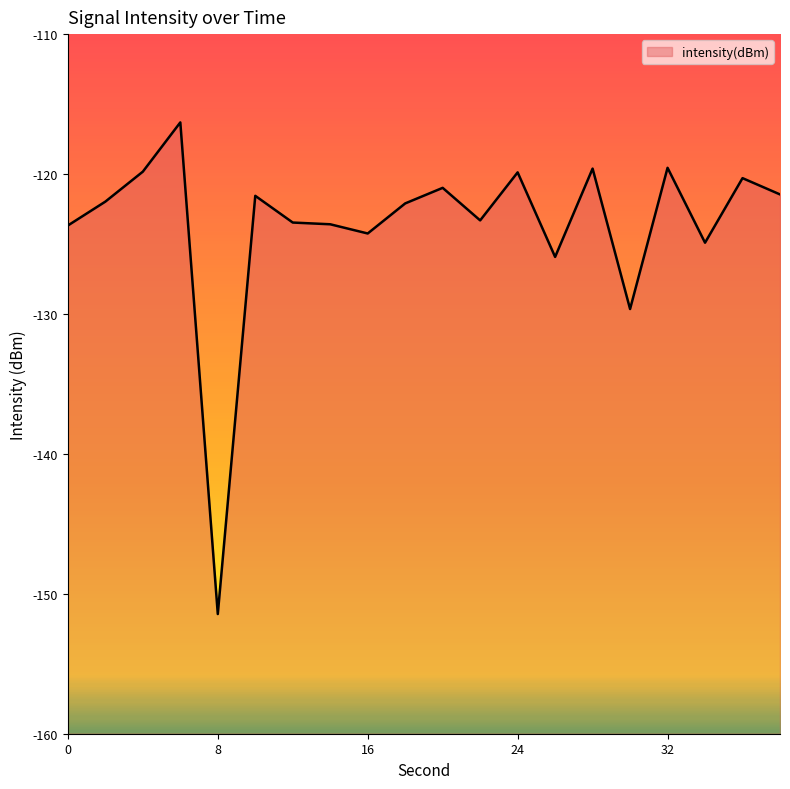

True or false: there are more than 0 points higher than both neighbors.

True